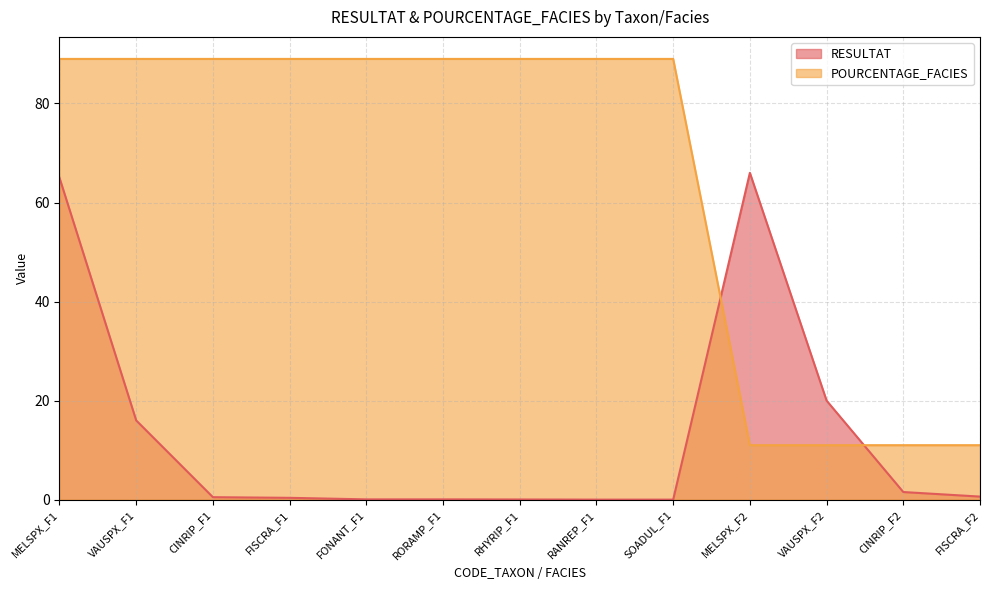

Reading left to right, list all the values displayed in this chart.

RESULTAT: 65.0	16.0	0.5	0.4	0.1	0.1	0.0	0.0	0.0	66.0	20.0	1.5	0.6
POURCENTAGE_FACIES: 89.0	89.0	89.0	89.0	89.0	89.0	89.0	89.0	89.0	11.0	11.0	11.0	11.0